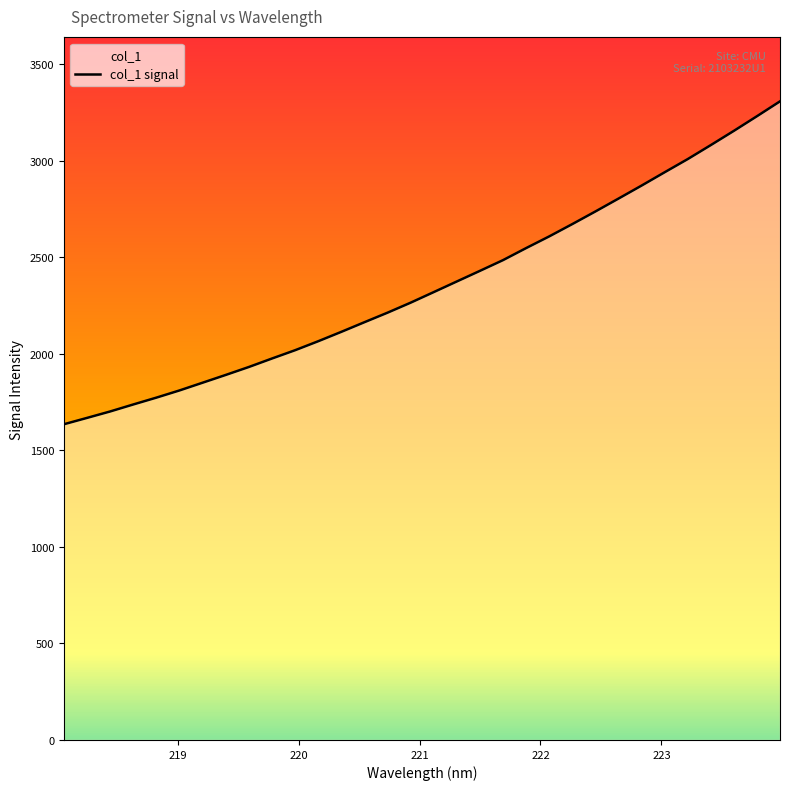

What is the smallest value displayed?

1635.8